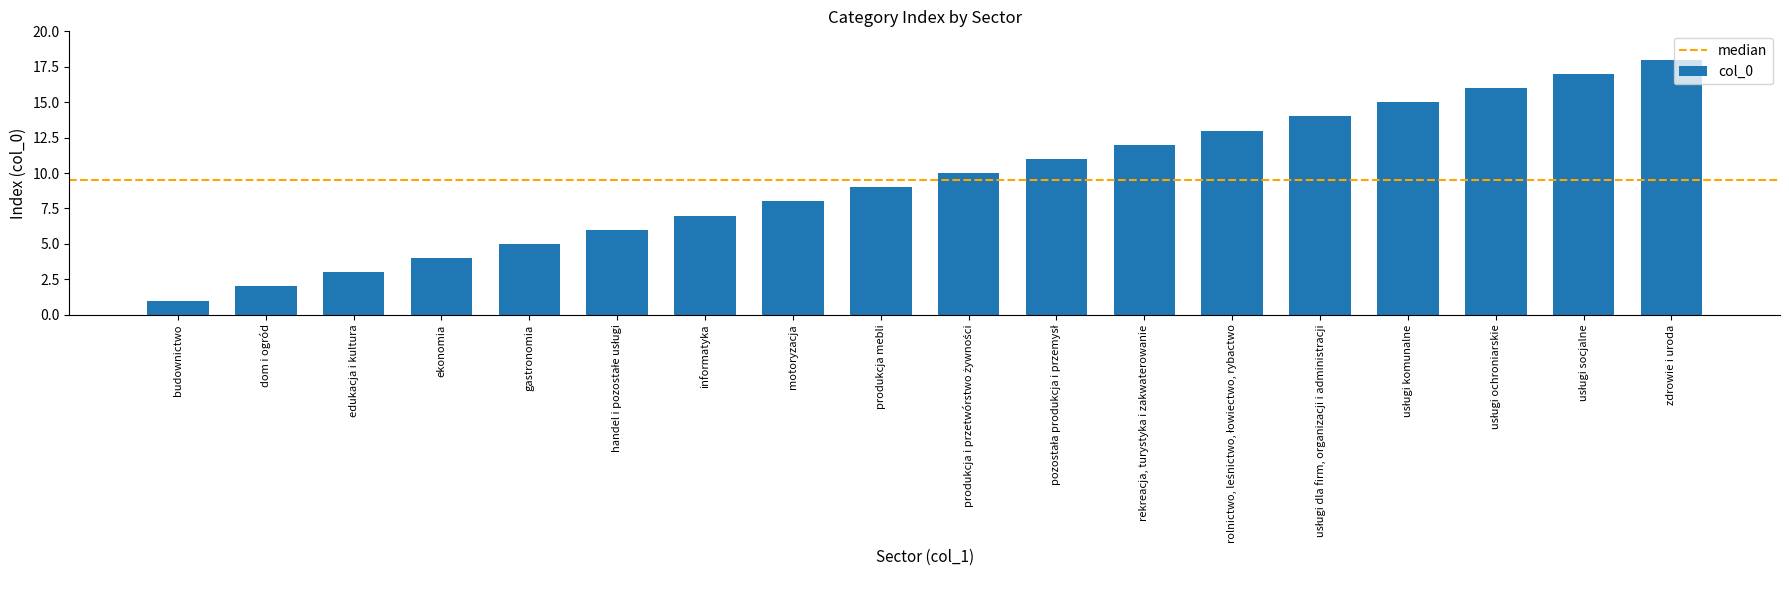

Reading left to right, what are all the values shown in this chart?

1	2	3	4	5	6	7	8	9	10	11	12	13	14	15	16	17	18